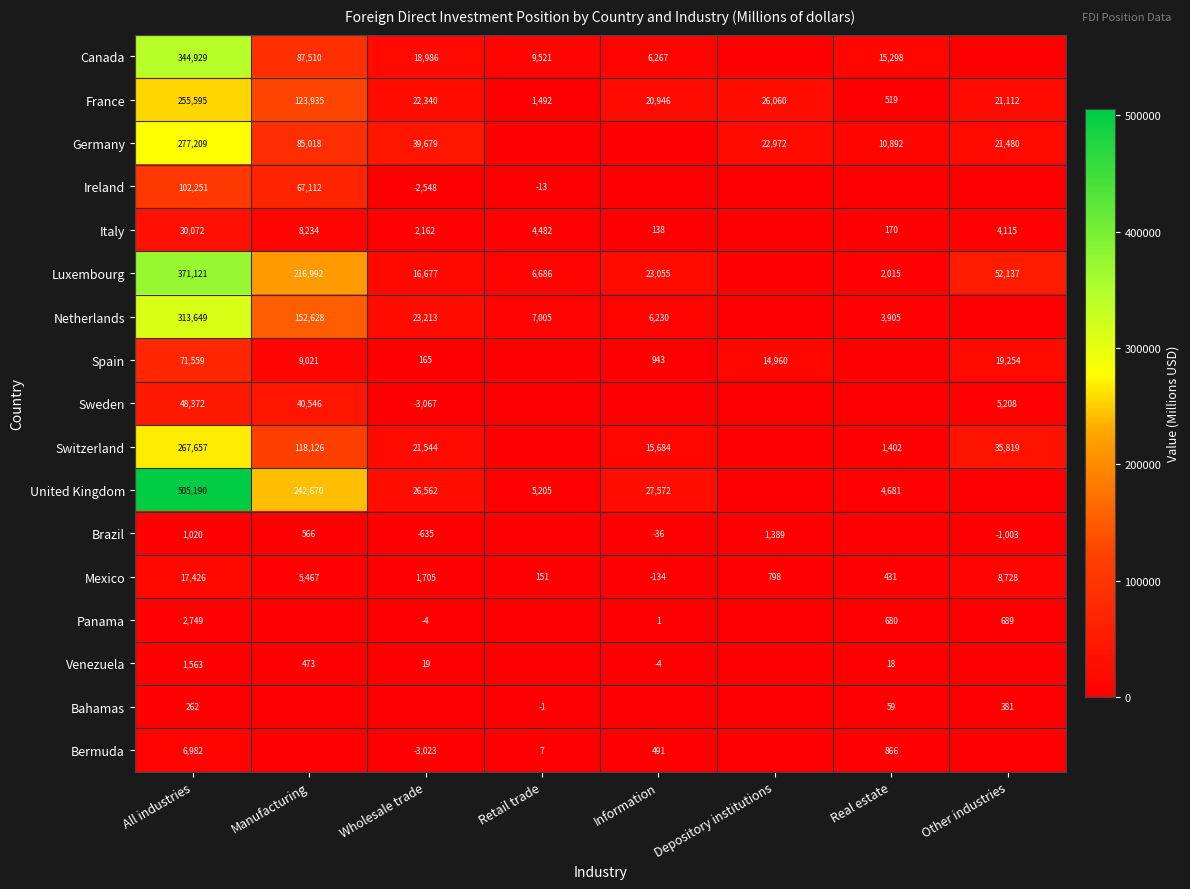

Is the value of Spain at Manufacturing greater than the value of Panama at Information?

Yes